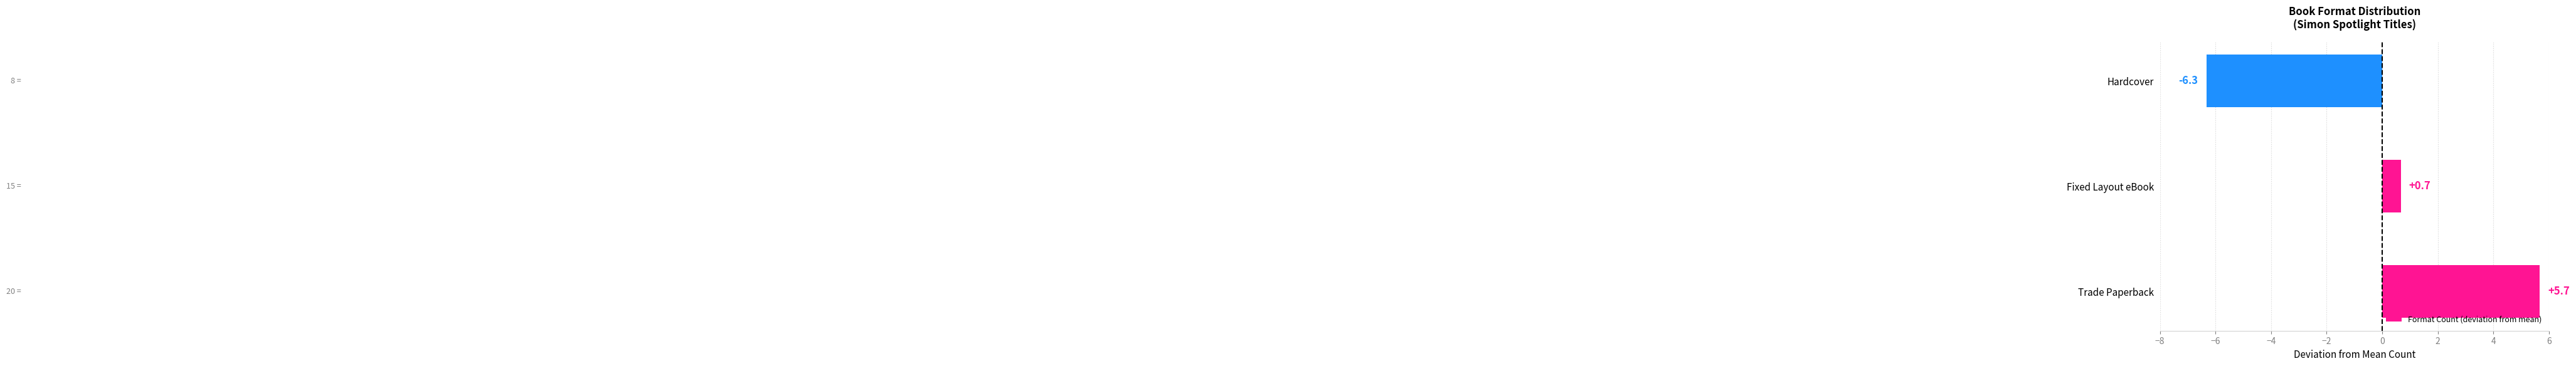

The value at Trade Paperback is 8.3. True or false?

False